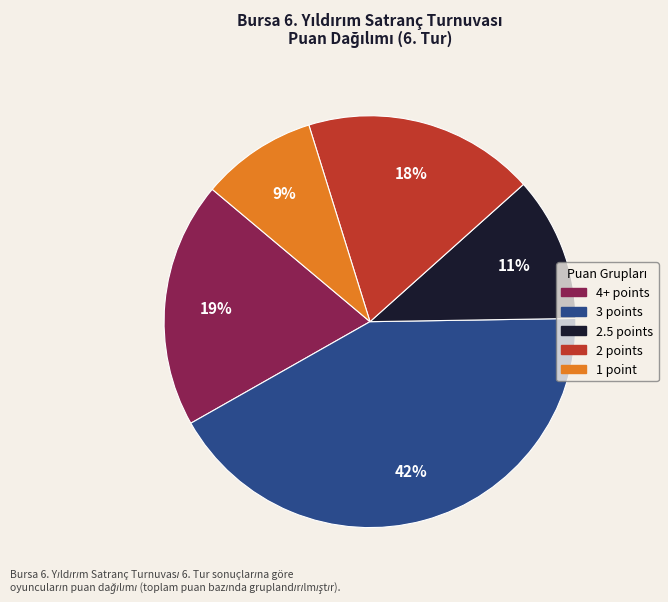

Combined, do 1 point and 2.5 points account for over 50%?

No